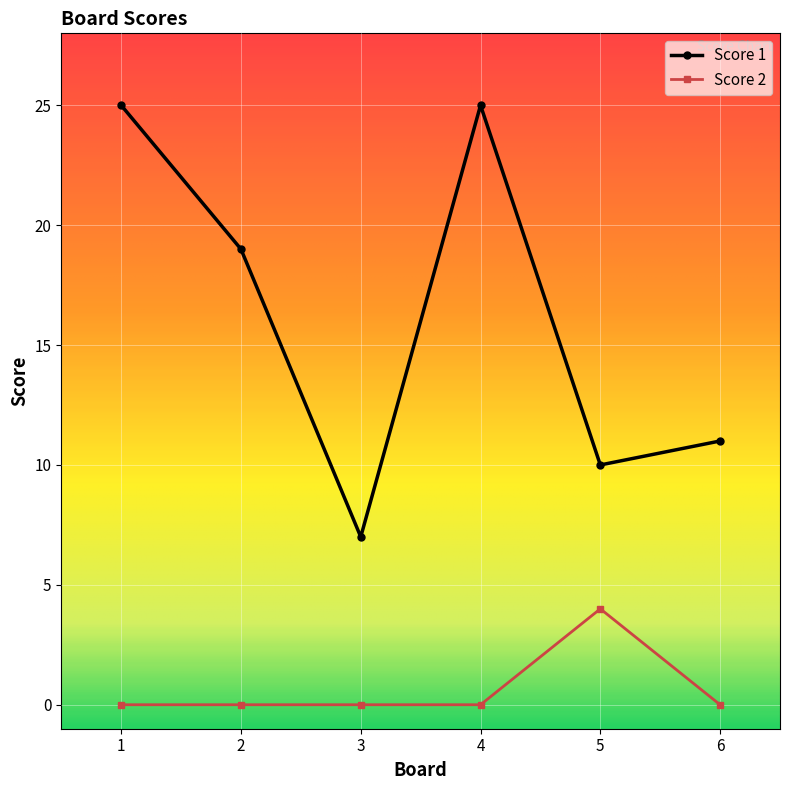

List the series in order of their peak value, highest first.

Score 1, Score 2